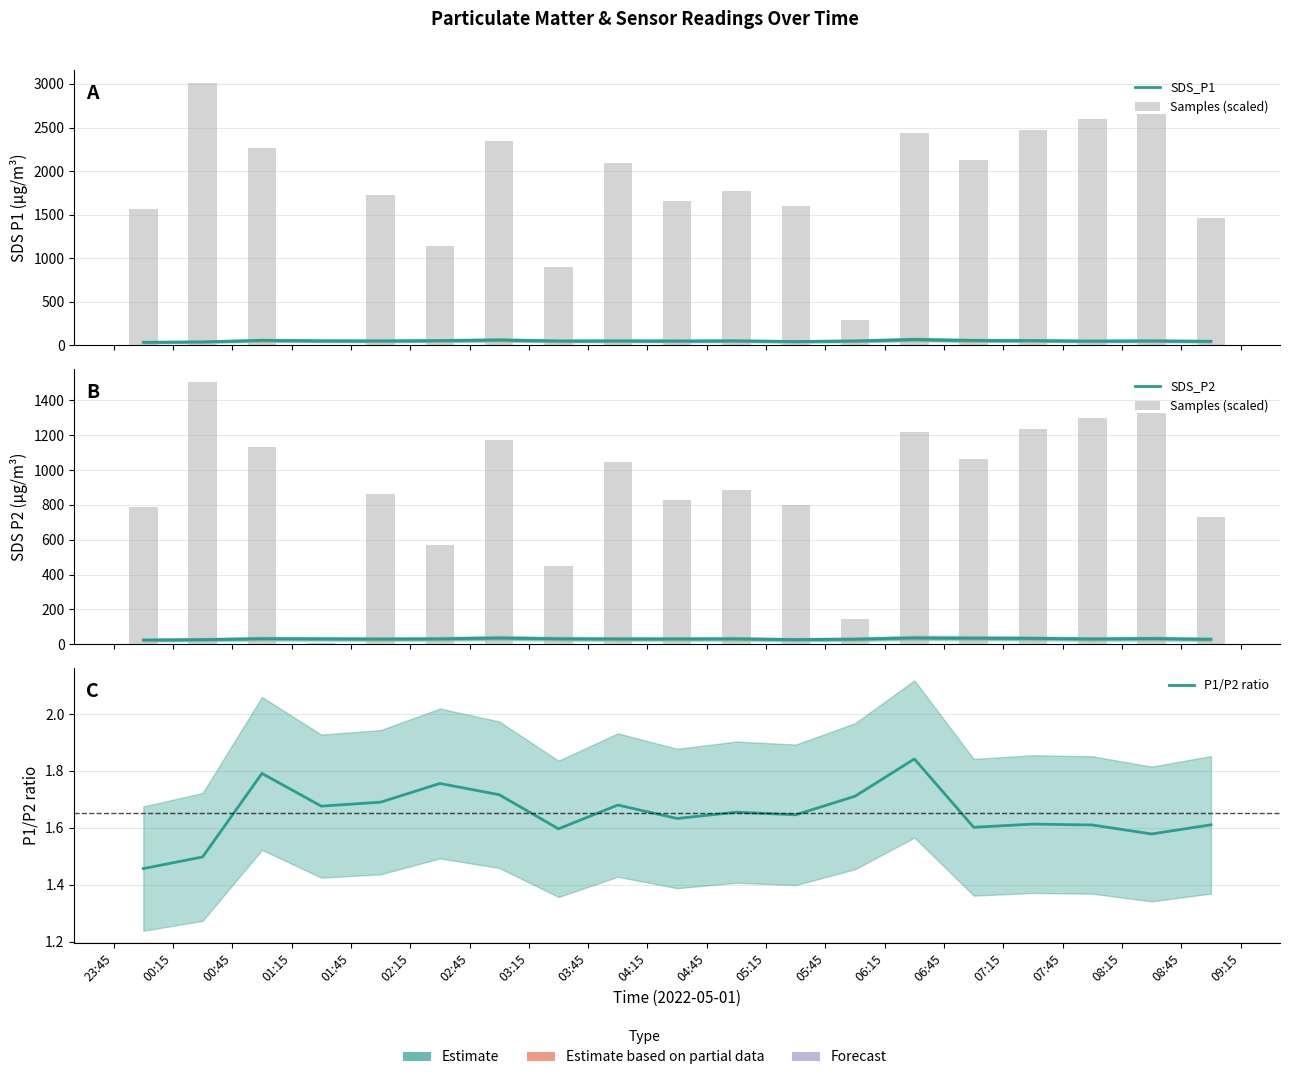

Reading left to right, what are all the values shown in this chart?

SDS_P1: 35.9	40.5	58.0	52.7	51.5	55.0	62.6	50.9	52.0	50.7	52.4	44.5	51.1	67.9	57.0	55.2	49.7	52.2	47.0
Samples (scaled): 785.1	1505.0	1133.0	5.0	862.2	571.7	1171.3	449.7	1046.6	825.6	886.8	799.3	147.8	1216.2	1061.3	1233.7	1296.6	1329.4	729.3
SDS_P2: 24.6	27.0	32.4	31.4	30.5	31.4	36.5	31.9	30.9	31.1	31.6	27.0	29.9	36.9	35.6	34.2	30.9	33.0	29.1
P1/P2 ratio: 1.5	1.5	1.8	1.7	1.7	1.8	1.7	1.6	1.7	1.6	1.7	1.6	1.7	1.8	1.6	1.6	1.6	1.6	1.6